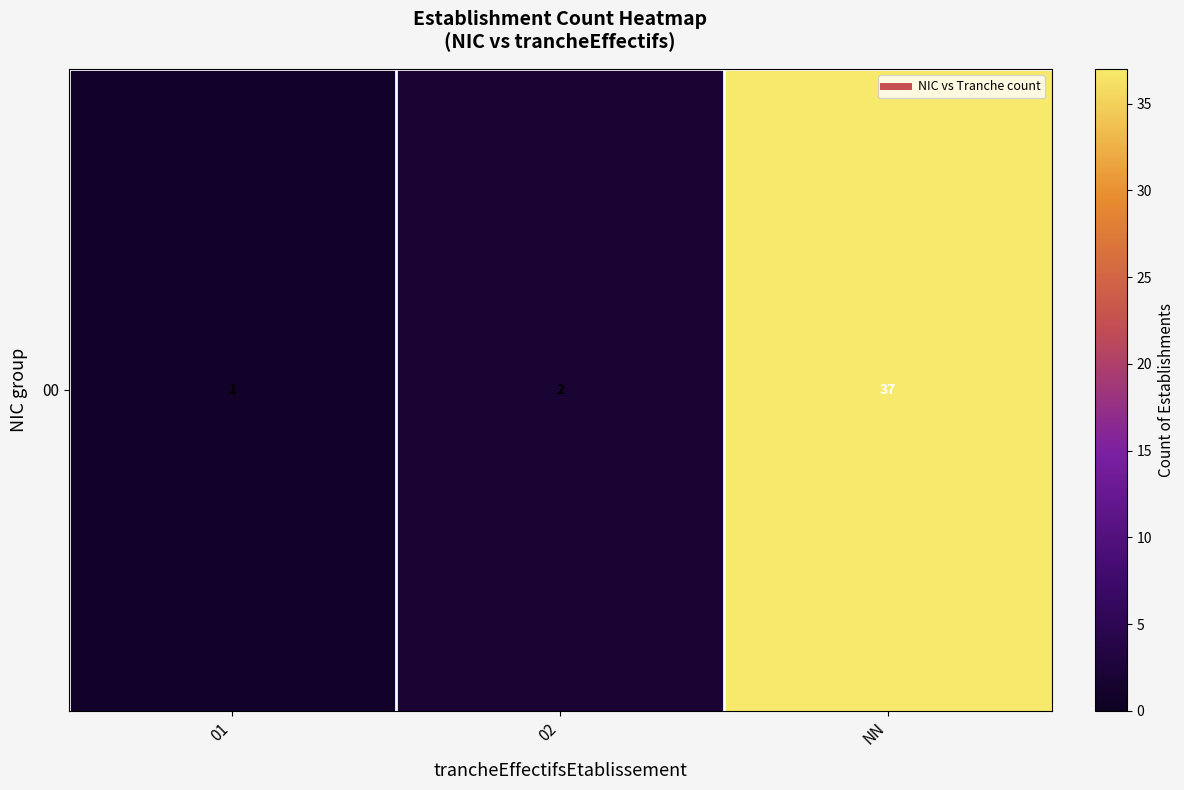

How many data points does each series have?

3